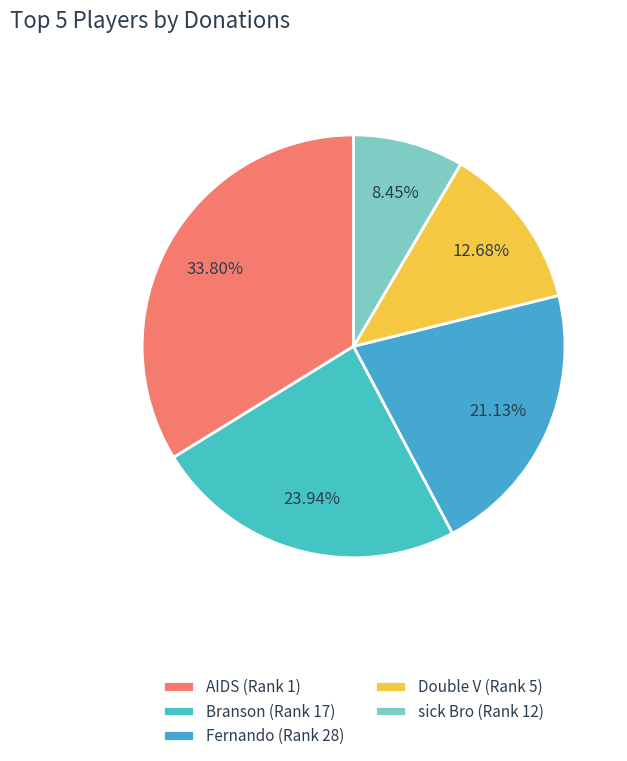

How many slices are in this pie chart?

5